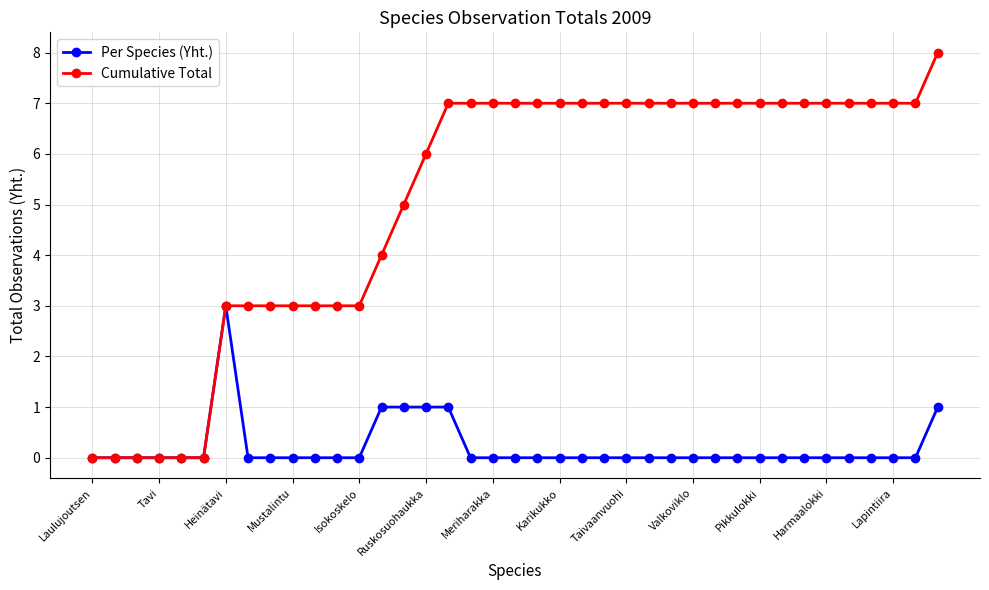

How many series are shown in this chart?

2